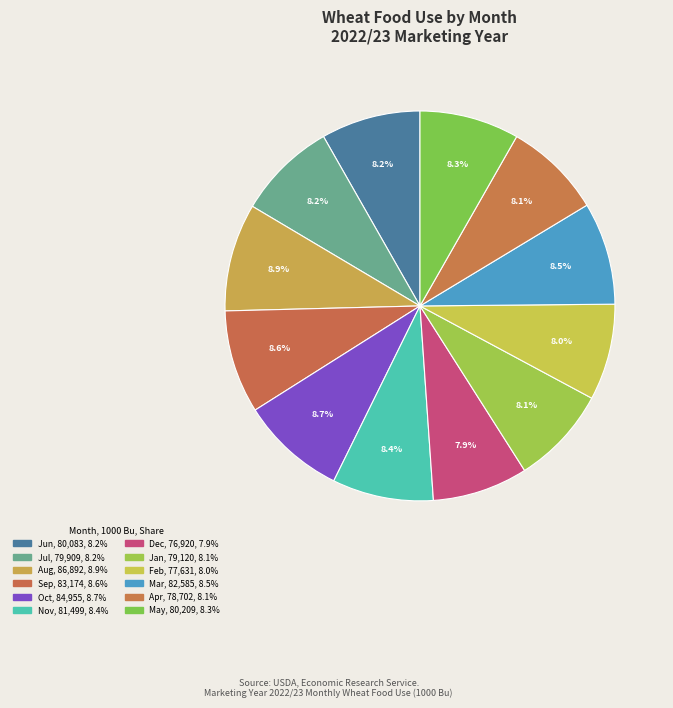

Is it true that Jul is 8% of the pie?

True